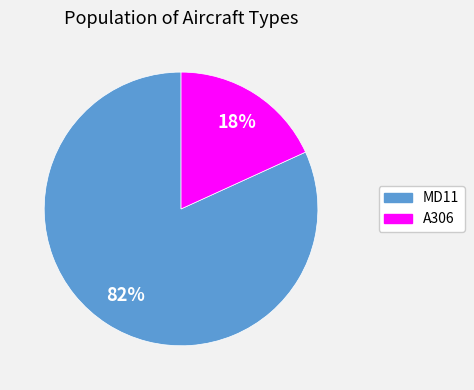

To the nearest percent, what portion does MD11 represent?

82%